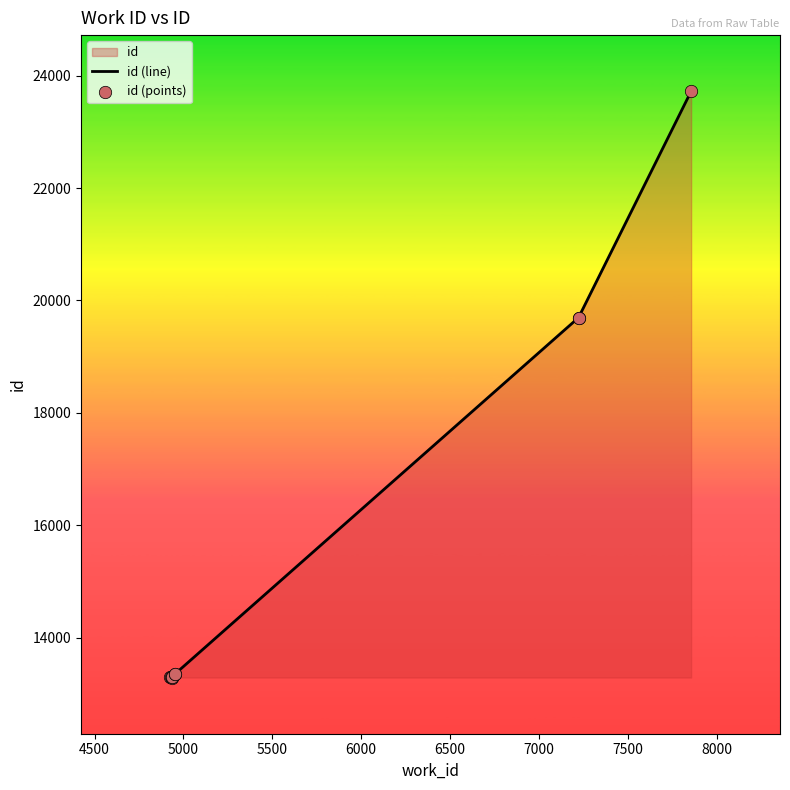

Which series reaches the maximum Y coordinate?

id (line)